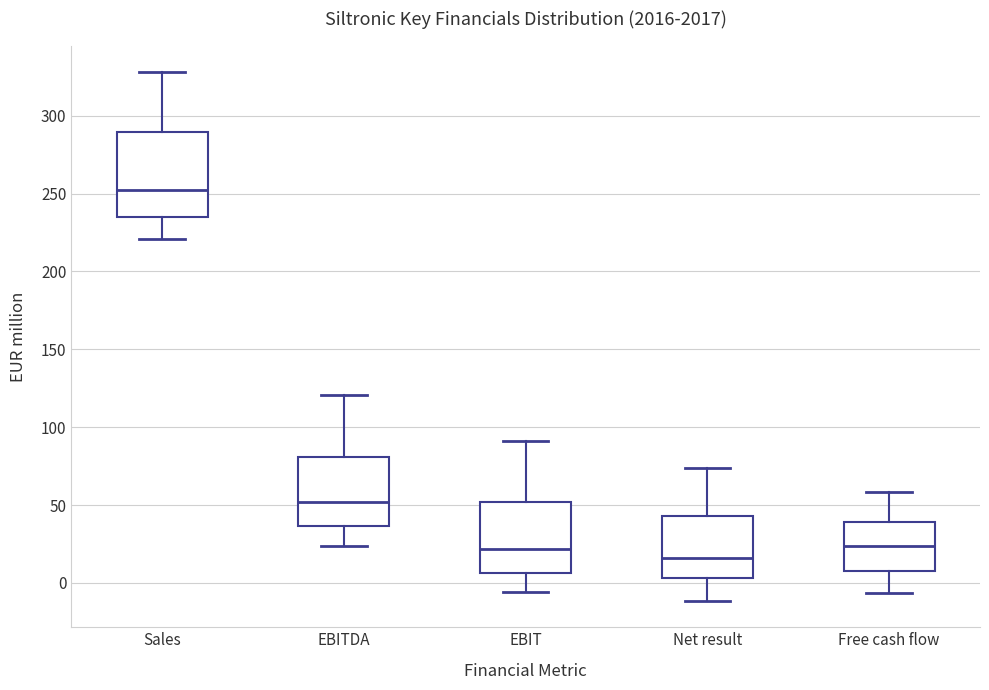

Reading left to right, read every box against the y-axis: the position of its median line, the range the box covers, and the ends of its whiskers. The values are not printed on the chart, so give them approximately, as read against the axis.

Sales: median 250, box 235 to 290, whiskers 220 to 330
EBITDA: median 50, box 35 to 80, whiskers 25 to 120
EBIT: median 20, box 5 to 50, whiskers -5 to 90
Net result: median 15, box 5 to 45, whiskers -10 to 75
Free cash flow: median 25, box 10 to 40, whiskers -5 to 60